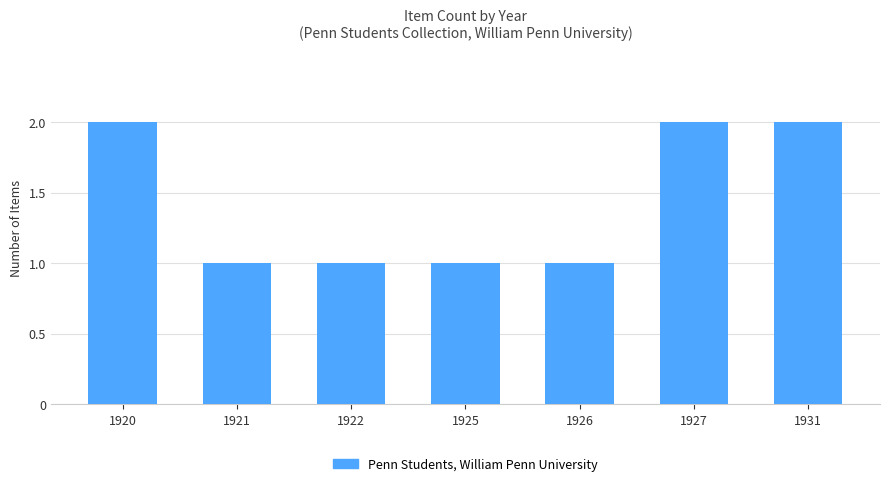

What is the minimum value shown in the chart?

1